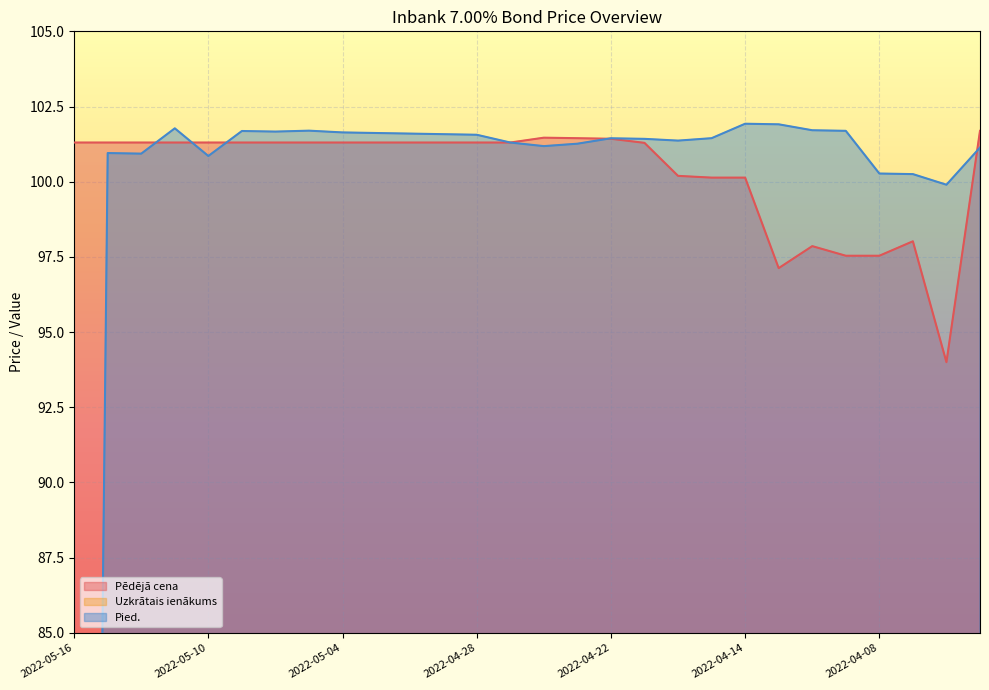

What is the difference between the maximum and minimum values in the Uzkrātais ienākums series?

1.6